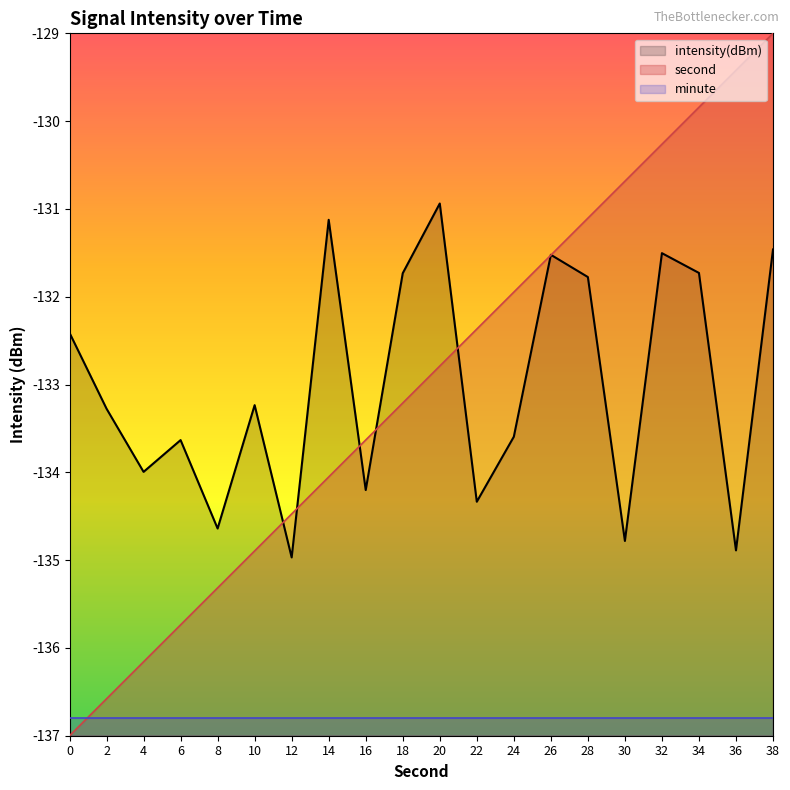

What is the lowest value of the intensity(dBm) series?

-135.0